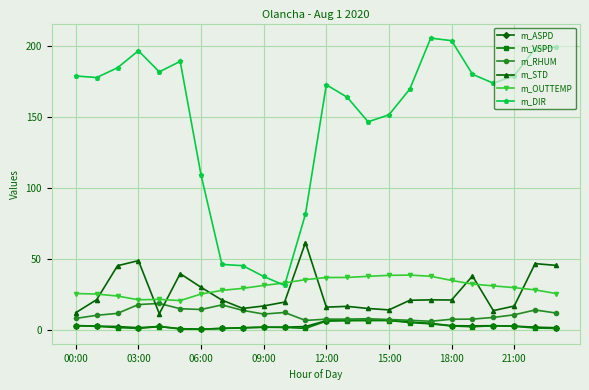

What is the maximum value for m_DIR?

205.7